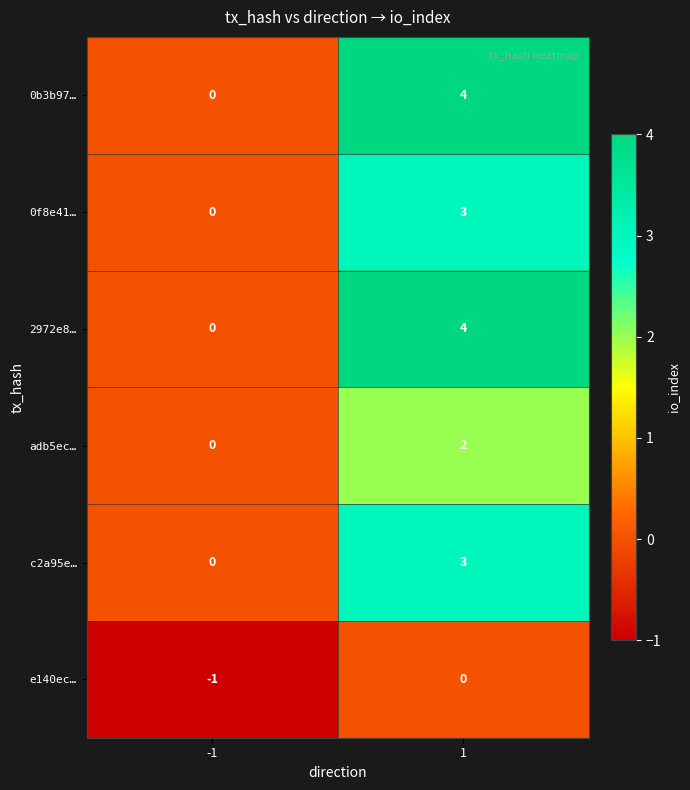

What is the sum of all 0f8e41… values?

3